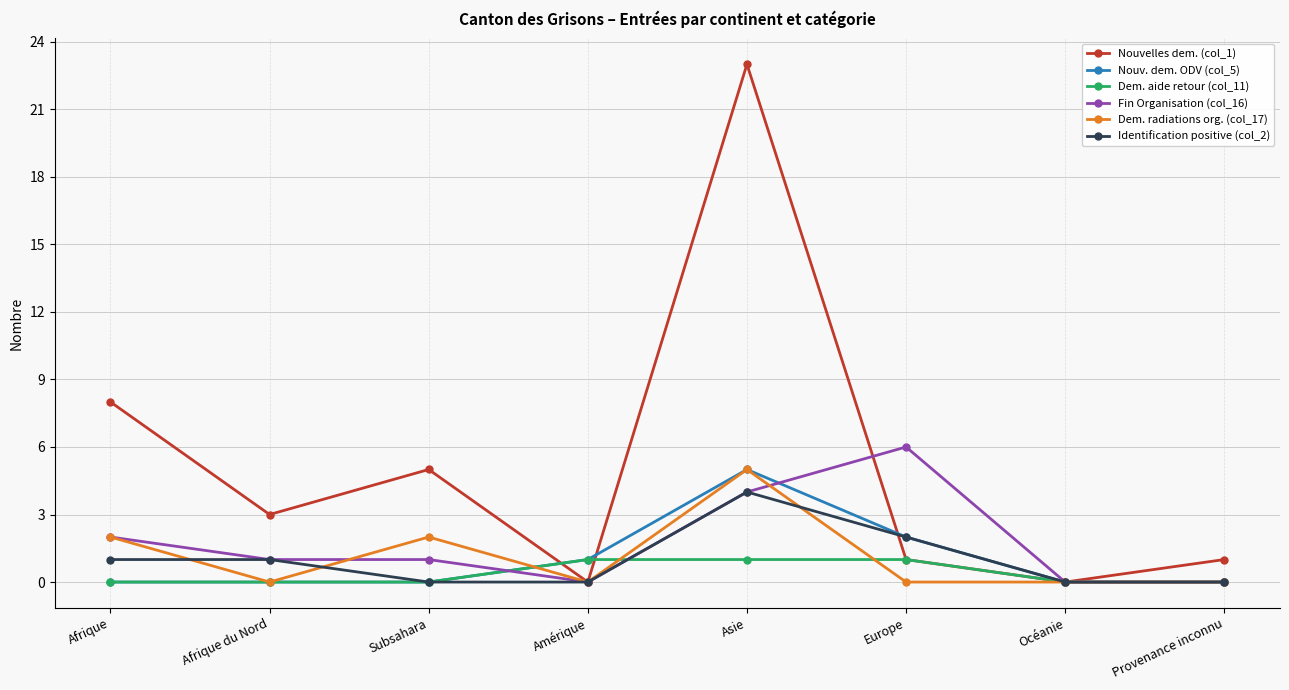

Which series has the largest total across all categories?

Nouvelles dem. (col_1)